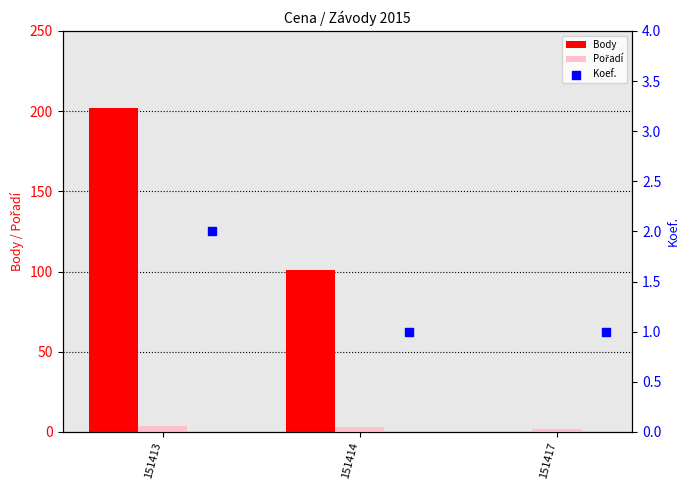

Which series has the largest total across all categories?

Body